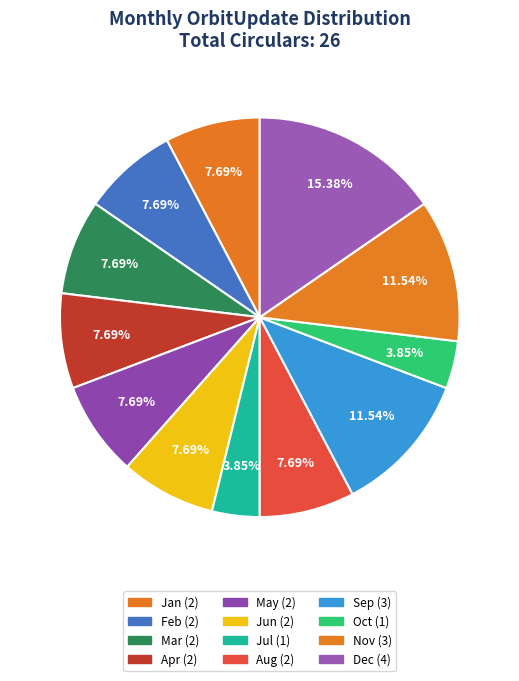

How many segments does this pie chart have?

12